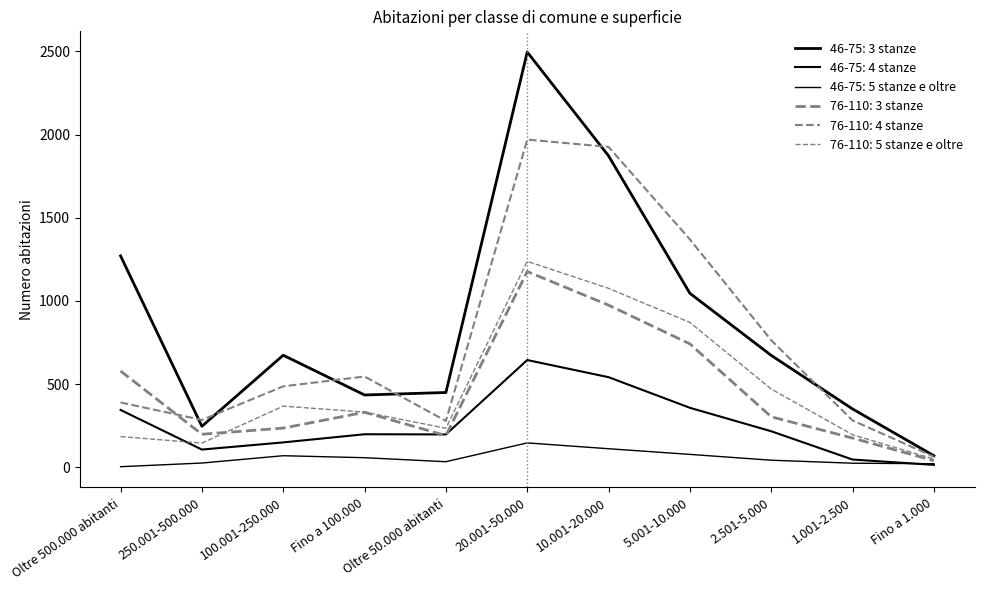

Reading right to left, transcribe all the data shown in this chart.

46-75: 3 stanze: 70	351	673	1046	1872	2496	450	435	674	247	1271
46-75: 4 stanze: 15	47	217	358	542	645	198	199	150	107	345
46-75: 5 stanze e oltre: 22	25	43	78	112	147	34	58	70	26	4
76-110: 3 stanze: 40	176	304	742	975	1177	191	331	236	199	579
76-110: 4 stanze: 64	282	764	1370	1926	1970	279	546	487	285	390
76-110: 5 stanze e oltre: 50	196	471	871	1076	1238	235	332	368	146	185